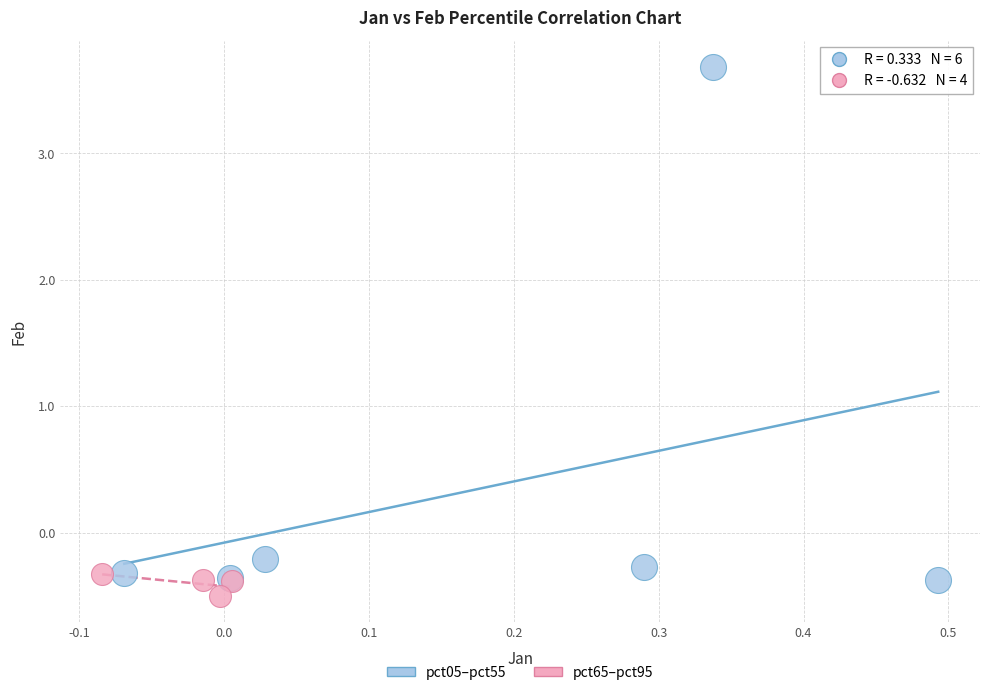

Which series has the widest spread of Y values?

pct05–pct55